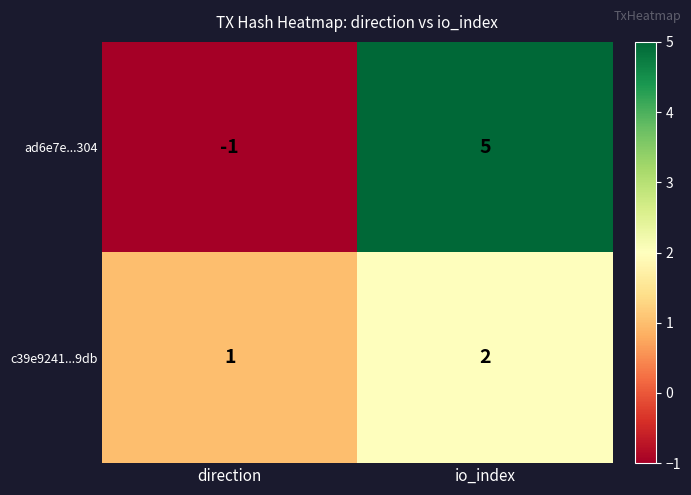

Reading right to left, what are all the values shown in this chart?

ad6e7e...304: 5	-1
c39e9241...9db: 2	1